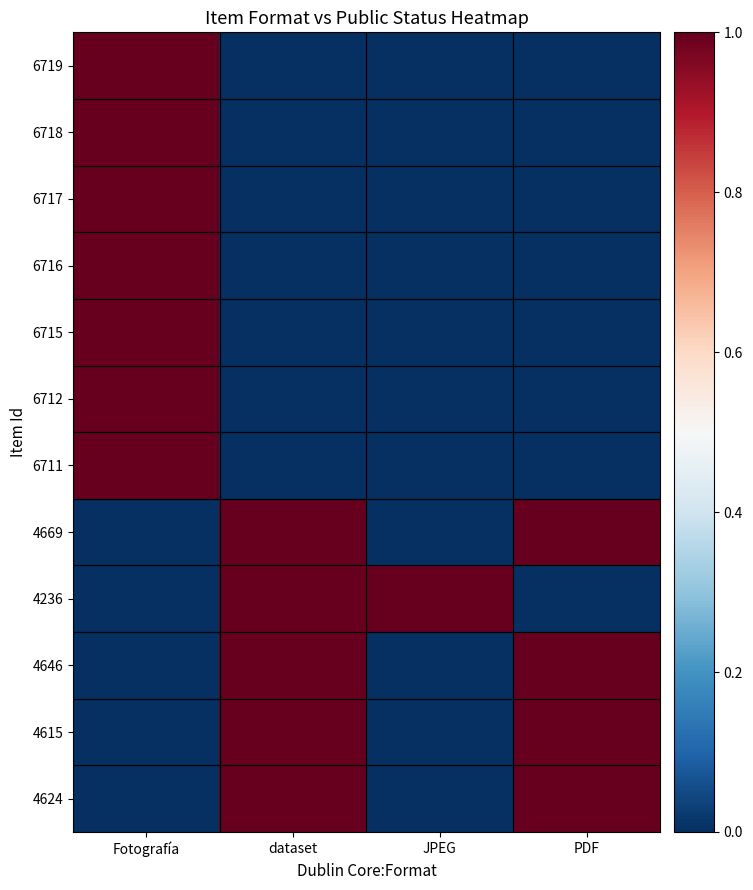

Between Fotografía and JPEG, which is larger?

Fotografía